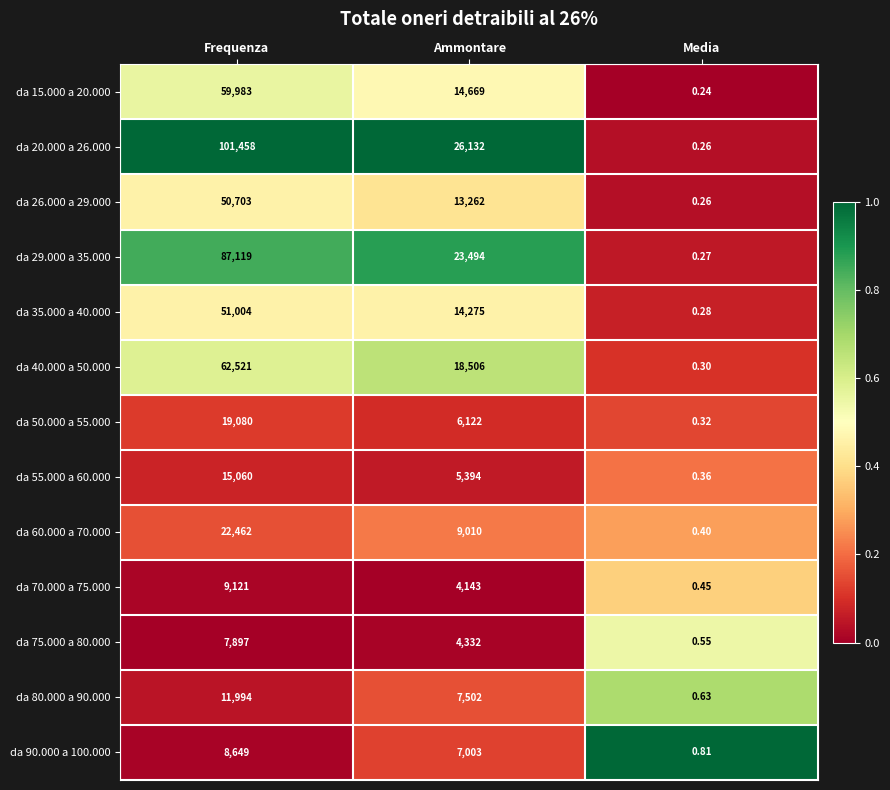

Is the value of da 50.000 a 55.000 at Media greater than the value of da 20.000 a 26.000 at Ammontare?

No